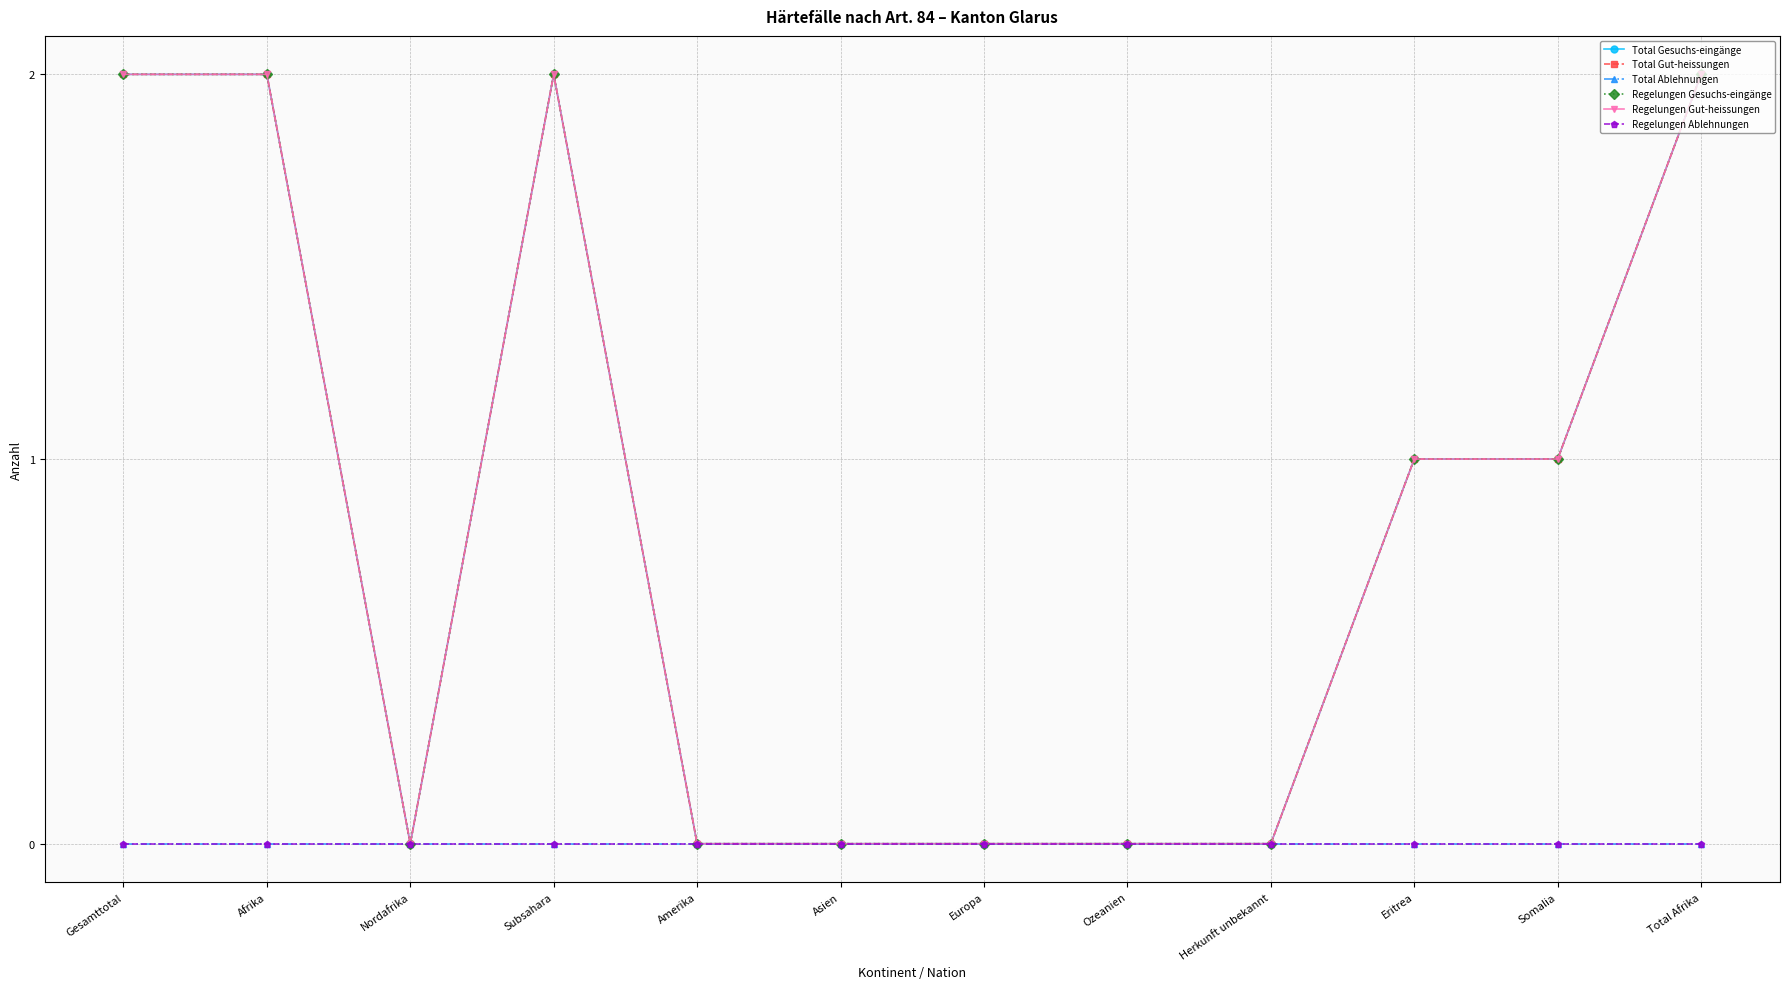

Reading left to right, transcribe all the data shown in this chart.

Total Gesuchs-eingänge: Gesamttotal=2	Afrika=2	Nordafrika=0	Subsahara=2	Amerika=0	Asien=0	Europa=0	Ozeanien=0	Herkunft unbekannt=0	Eritrea=1	Somalia=1	Total Afrika=2
Total Gut-heissungen: Gesamttotal=2	Afrika=2	Nordafrika=0	Subsahara=2	Amerika=0	Asien=0	Europa=0	Ozeanien=0	Herkunft unbekannt=0	Eritrea=1	Somalia=1	Total Afrika=2
Total Ablehnungen: Gesamttotal=0	Afrika=0	Nordafrika=0	Subsahara=0	Amerika=0	Asien=0	Europa=0	Ozeanien=0	Herkunft unbekannt=0	Eritrea=0	Somalia=0	Total Afrika=0
Regelungen Gesuchs-eingänge: Gesamttotal=2	Afrika=2	Nordafrika=0	Subsahara=2	Amerika=0	Asien=0	Europa=0	Ozeanien=0	Herkunft unbekannt=0	Eritrea=1	Somalia=1	Total Afrika=2
Regelungen Gut-heissungen: Gesamttotal=2	Afrika=2	Nordafrika=0	Subsahara=2	Amerika=0	Asien=0	Europa=0	Ozeanien=0	Herkunft unbekannt=0	Eritrea=1	Somalia=1	Total Afrika=2
Regelungen Ablehnungen: Gesamttotal=0	Afrika=0	Nordafrika=0	Subsahara=0	Amerika=0	Asien=0	Europa=0	Ozeanien=0	Herkunft unbekannt=0	Eritrea=0	Somalia=0	Total Afrika=0